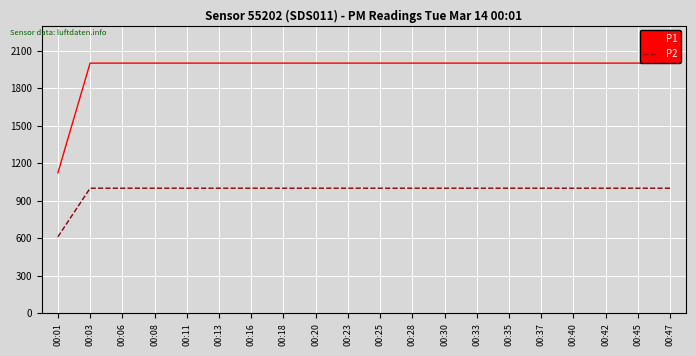

What is the average value of the P1 series?

1956.0